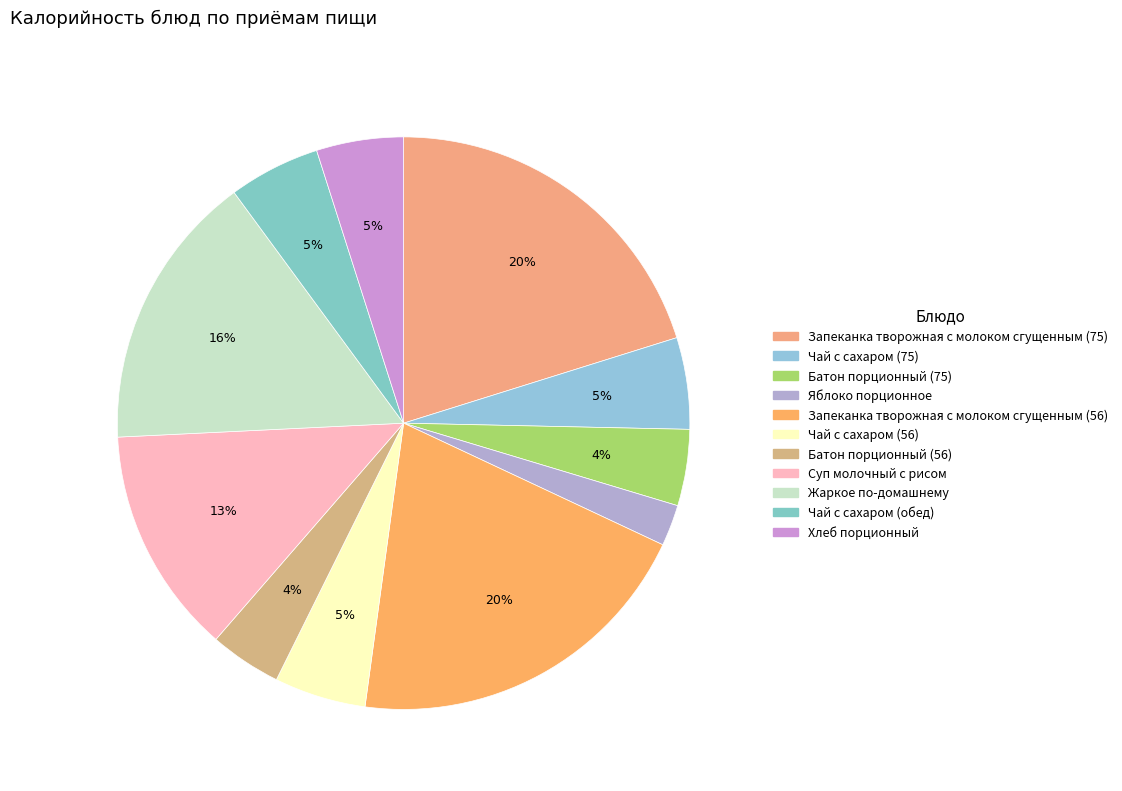

To the nearest percent, what is the difference between the largest and smallest slice percentages?

18%